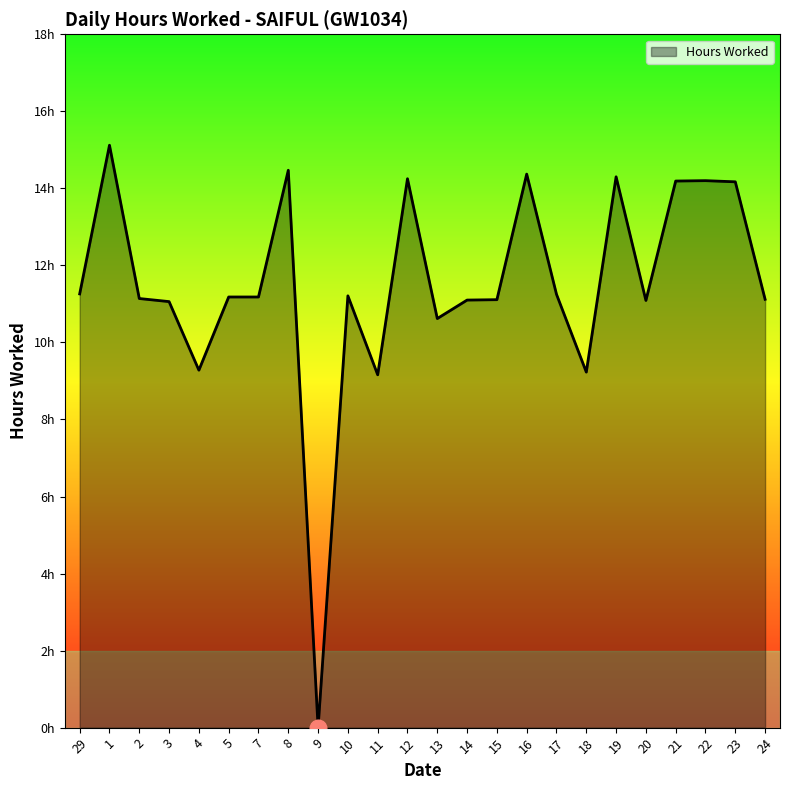

How many points are lower than both their immediate neighbors (excluding endpoints)?

6